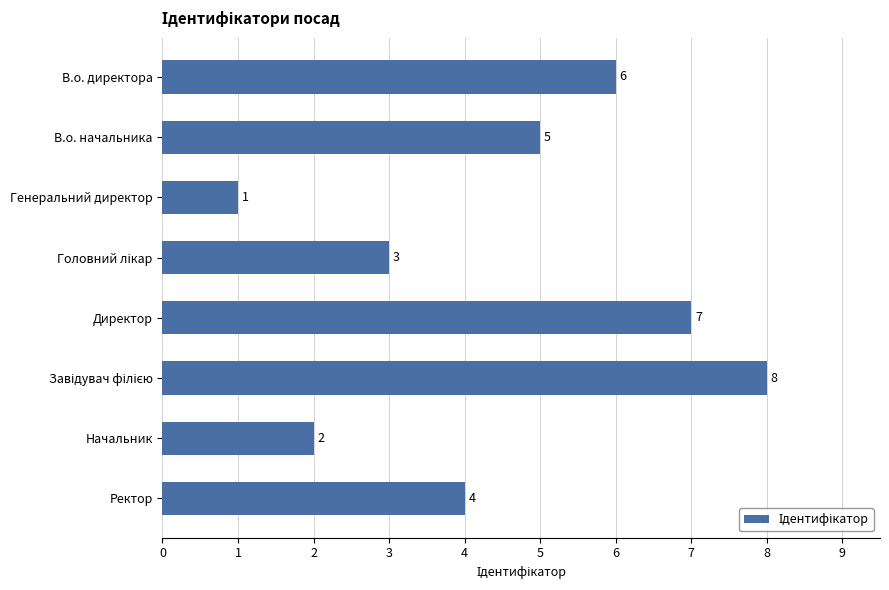

How many series are shown in this chart?

1